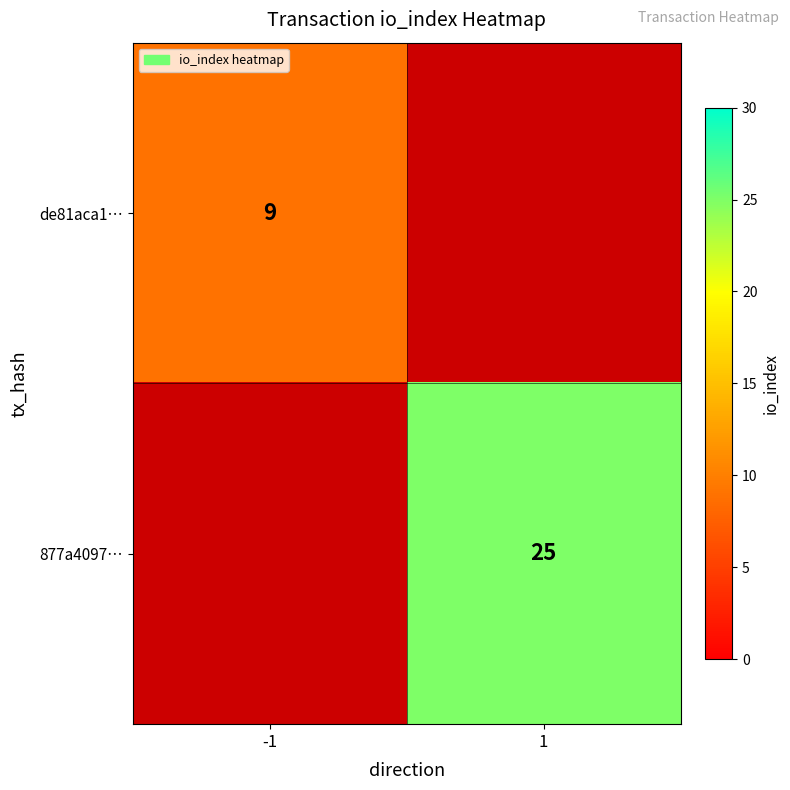

Is it true that 877a4097… equals 25 at 1?

True